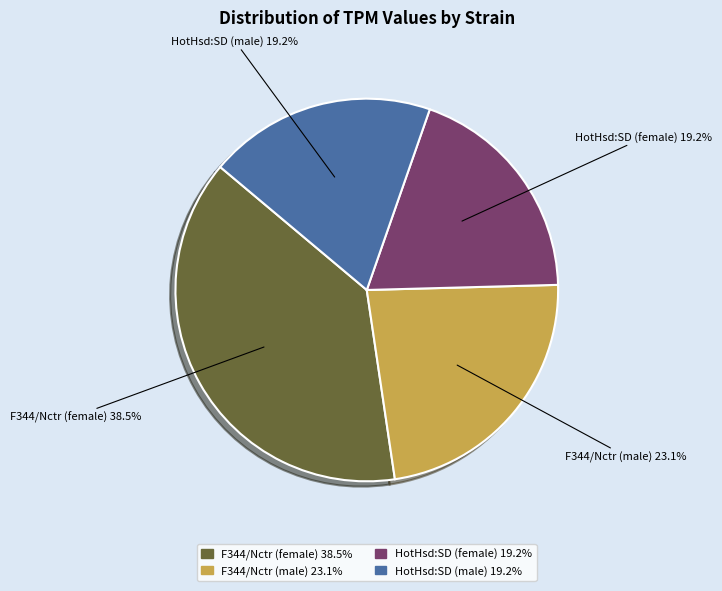

Do F344/Nctr (female) and F344/Nctr (male) together represent more than half of the pie?

Yes